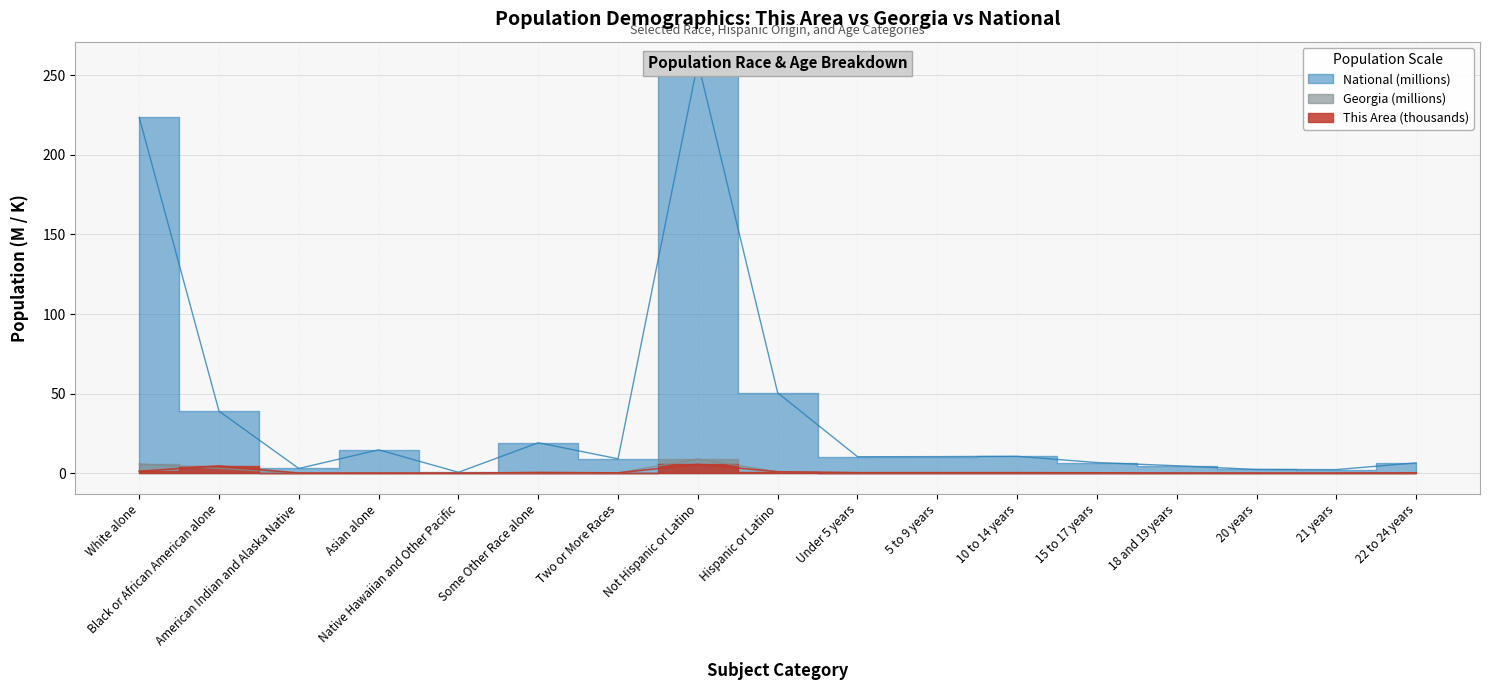

What is the label of the 5th point from the left?

Native Hawaiian and Other Pacific